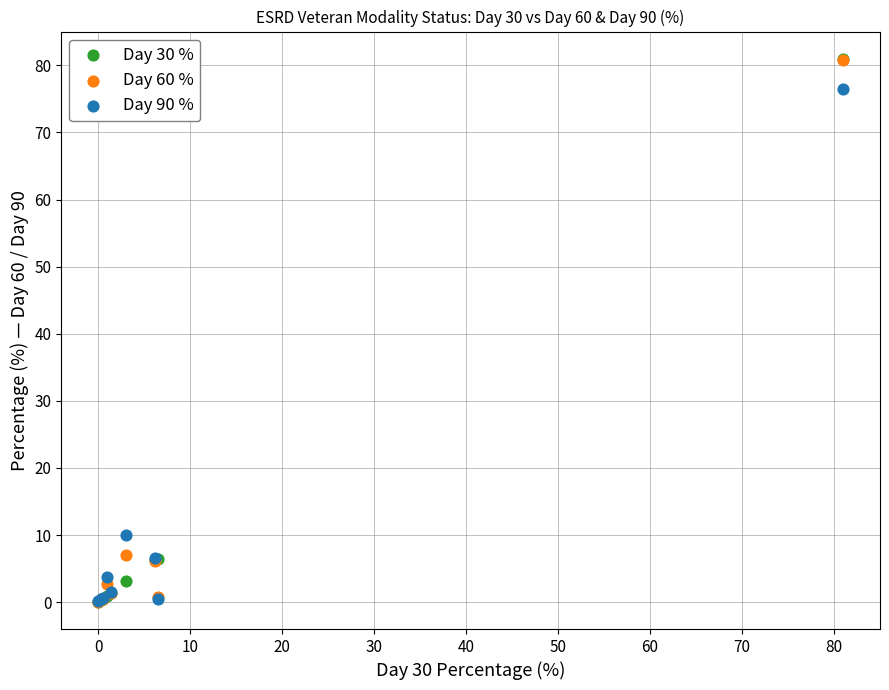

In the Day 60 % series, what Y value is closest to 40?

7.0